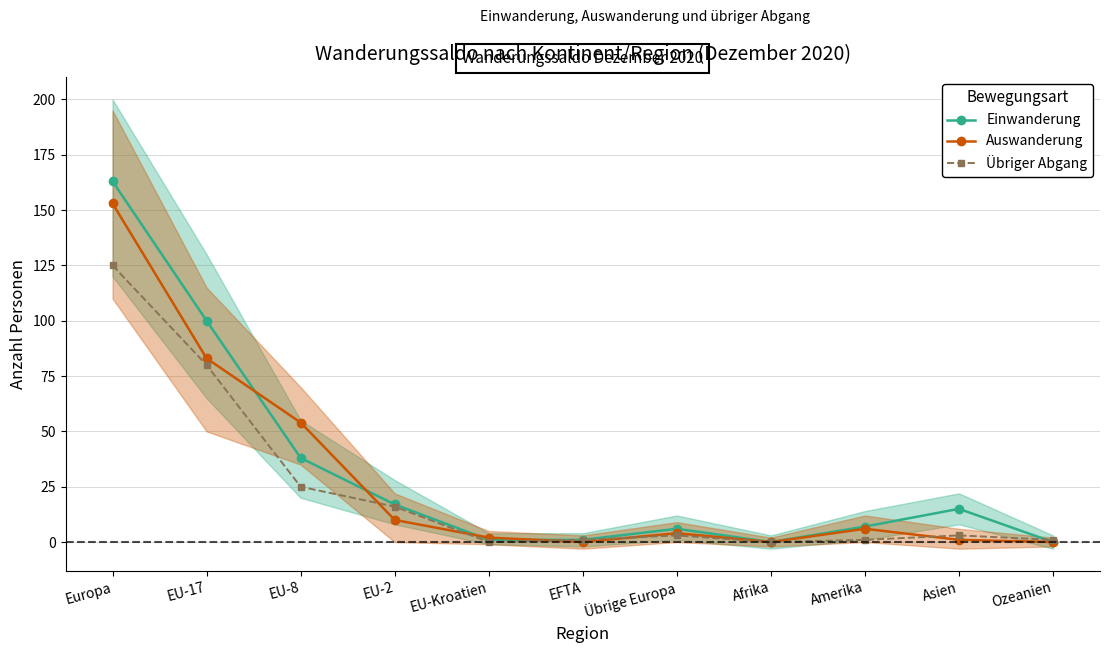

The Auswanderung series shows 10 at EU-2. True or false?

True